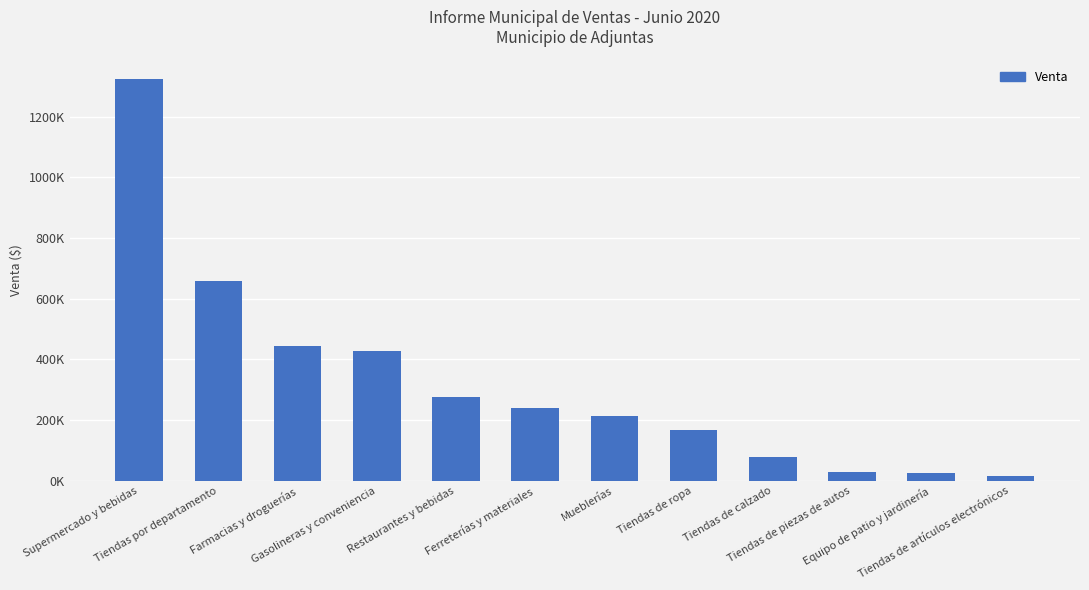

How many distinct data groups are displayed?

1